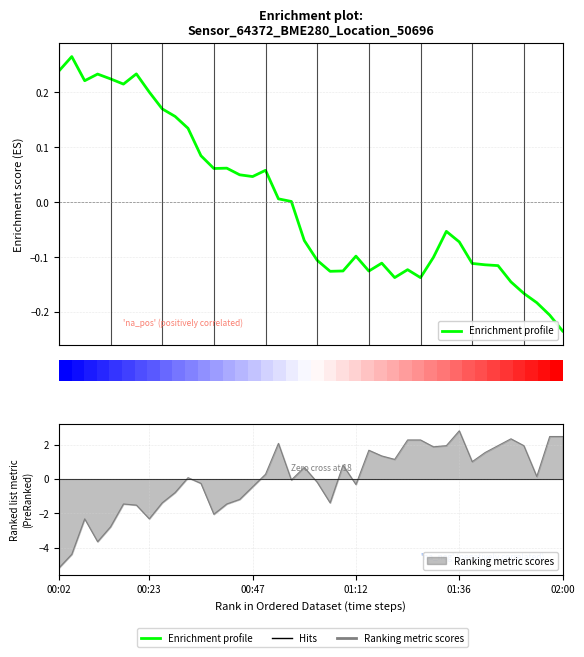

What is the difference between the maximum and minimum values?

0.5